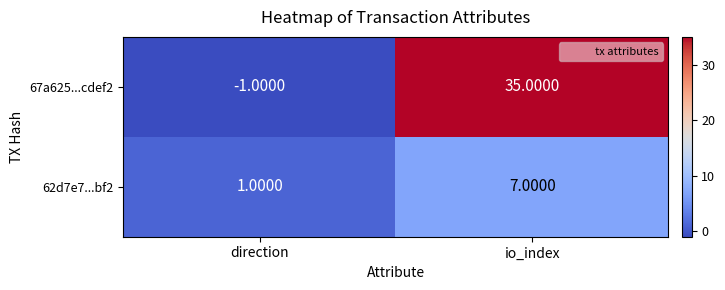

How many series are shown in this chart?

2